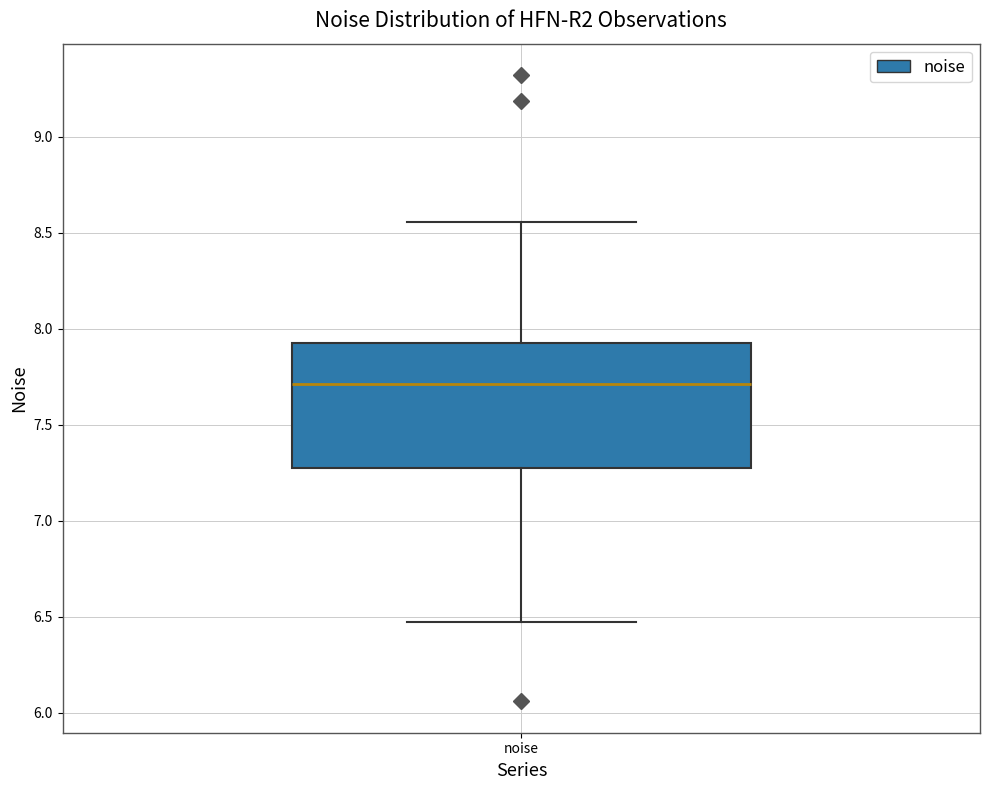

Read this box plot against the y-axis: the position of the median line, the range covered by the box, and the ends of both whiskers. The values are not printed on the chart, so give them approximately, as read against the axis.

median 7.70, box 7.25 to 7.90, whiskers 6.45 to 8.55